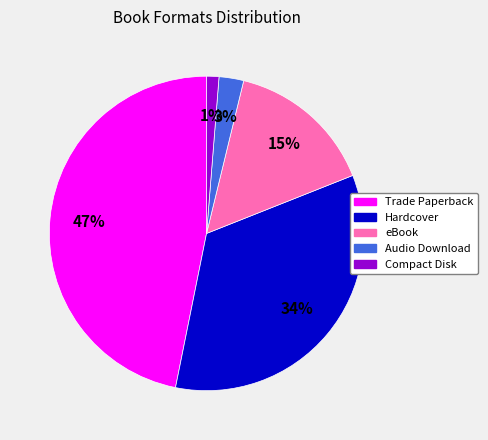

Which slice is the smallest?

Compact Disk